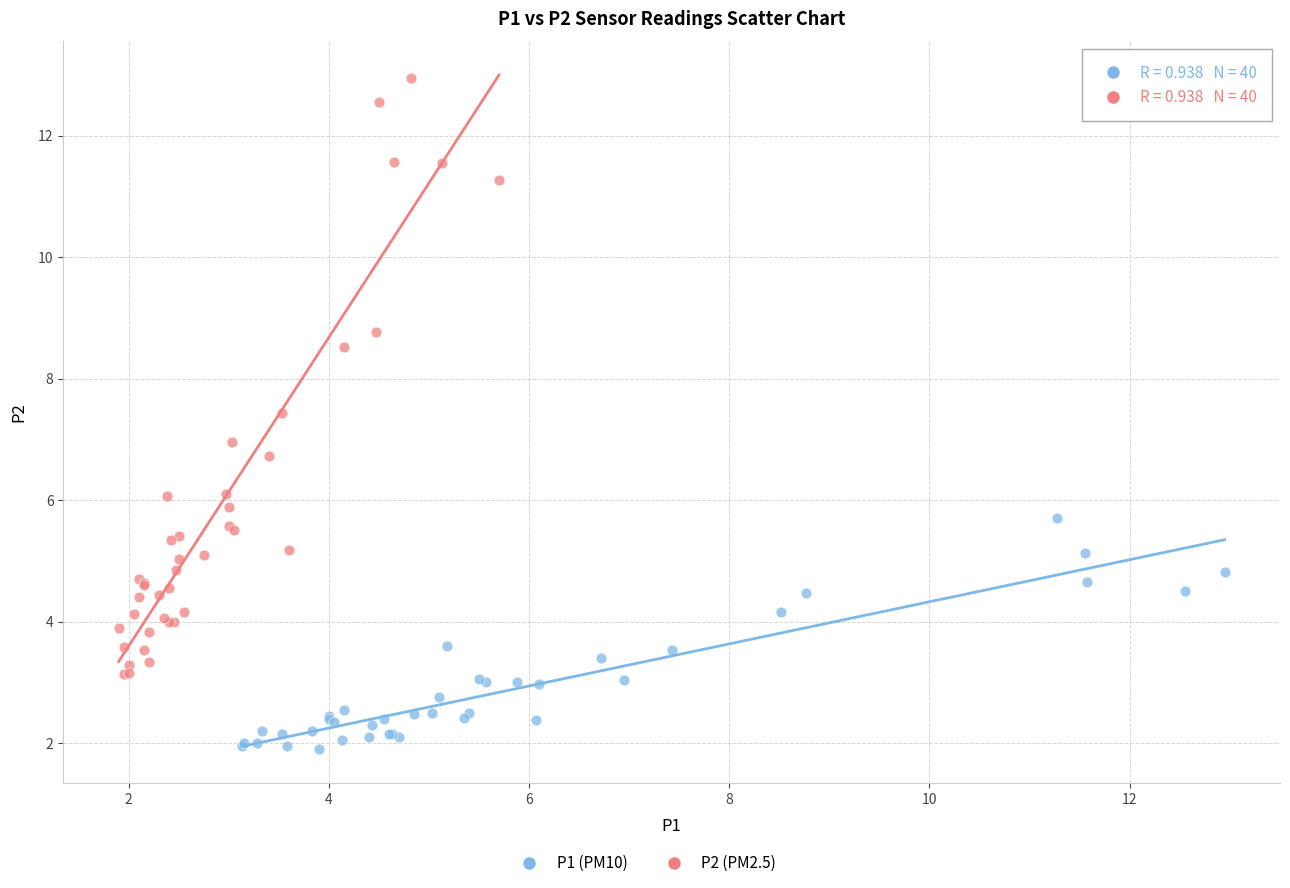

Which series reaches the maximum Y coordinate?

P2 (PM2.5)